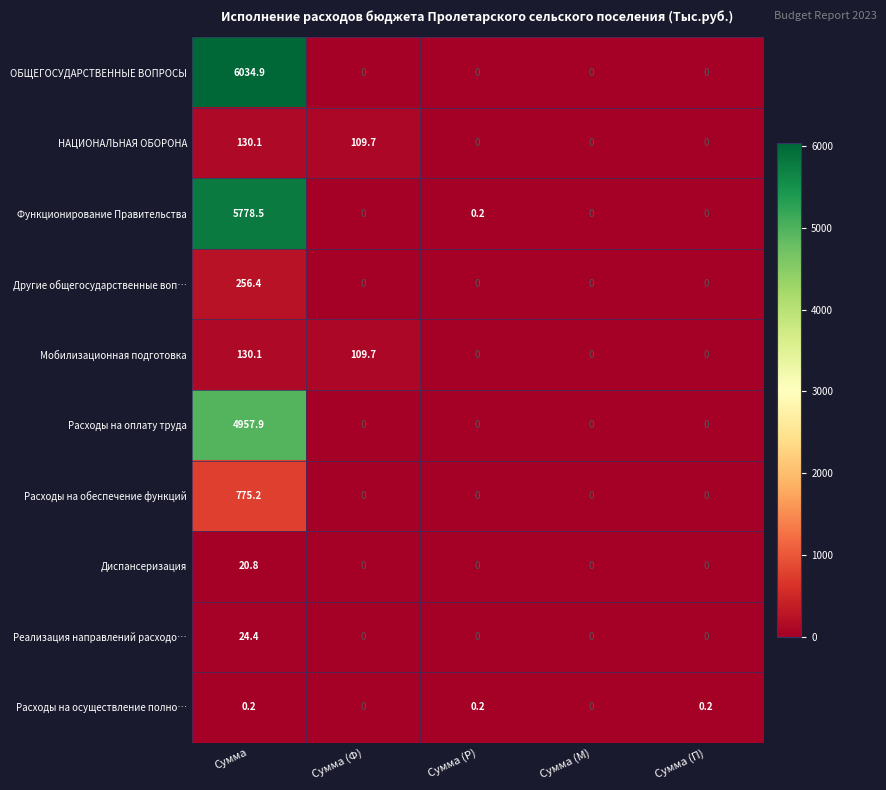

At which label is НАЦИОНАЛЬНАЯ ОБОРОНА closest to 65?

Сумма (Ф)